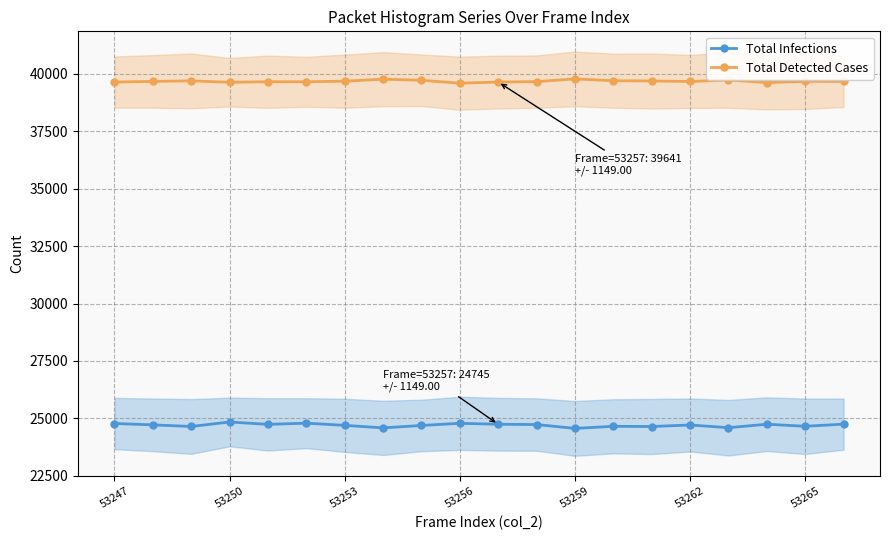

What is the highest value of the Total Infections series?

24844